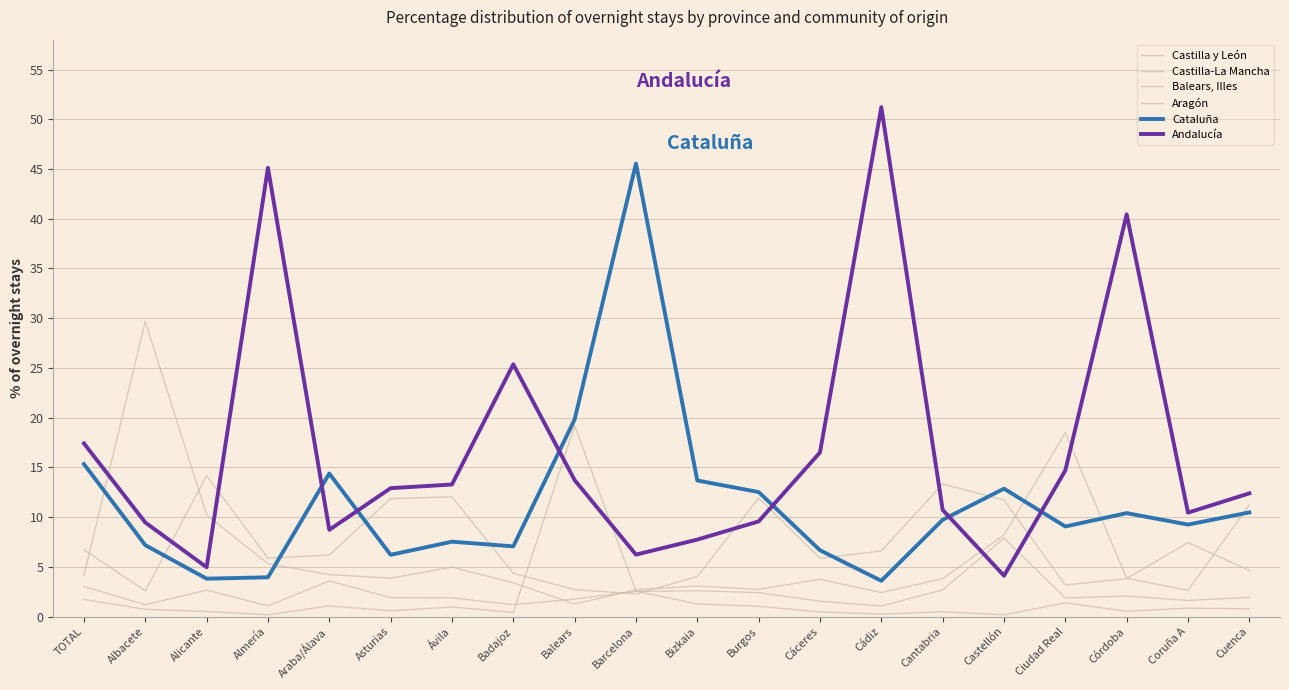

The value of Castilla-La Mancha at Almería is 1.3. True or false?

False